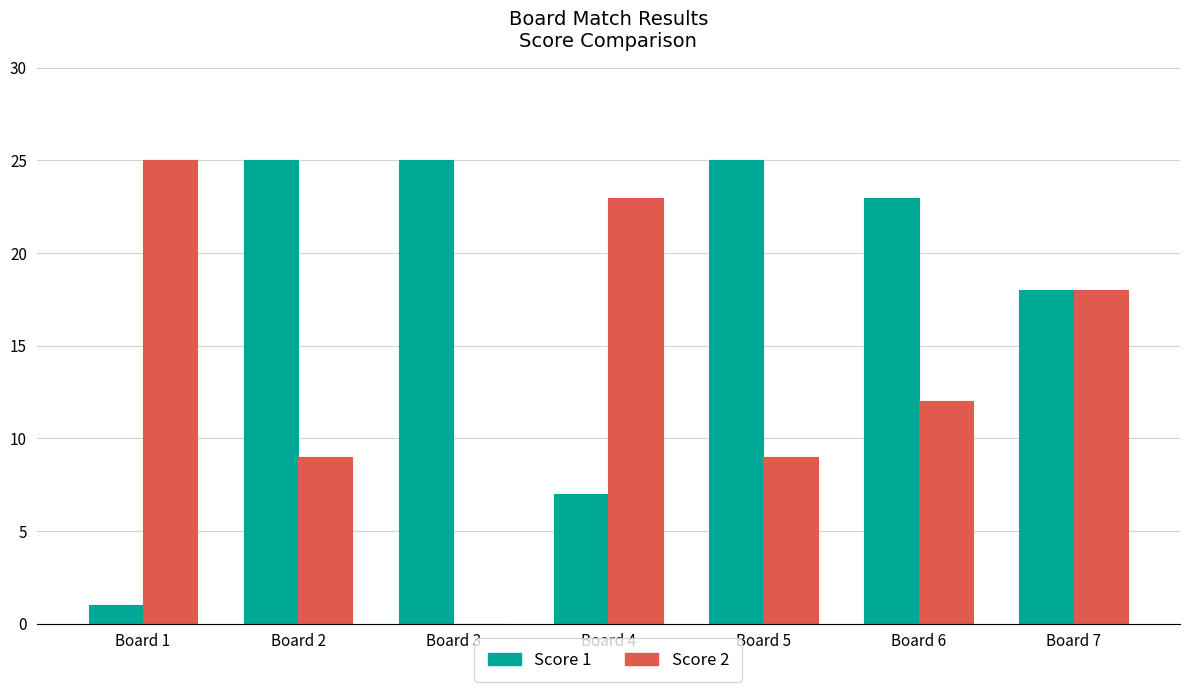

What is the sum of the Score 2 values at Board 2 and Board 6?

21